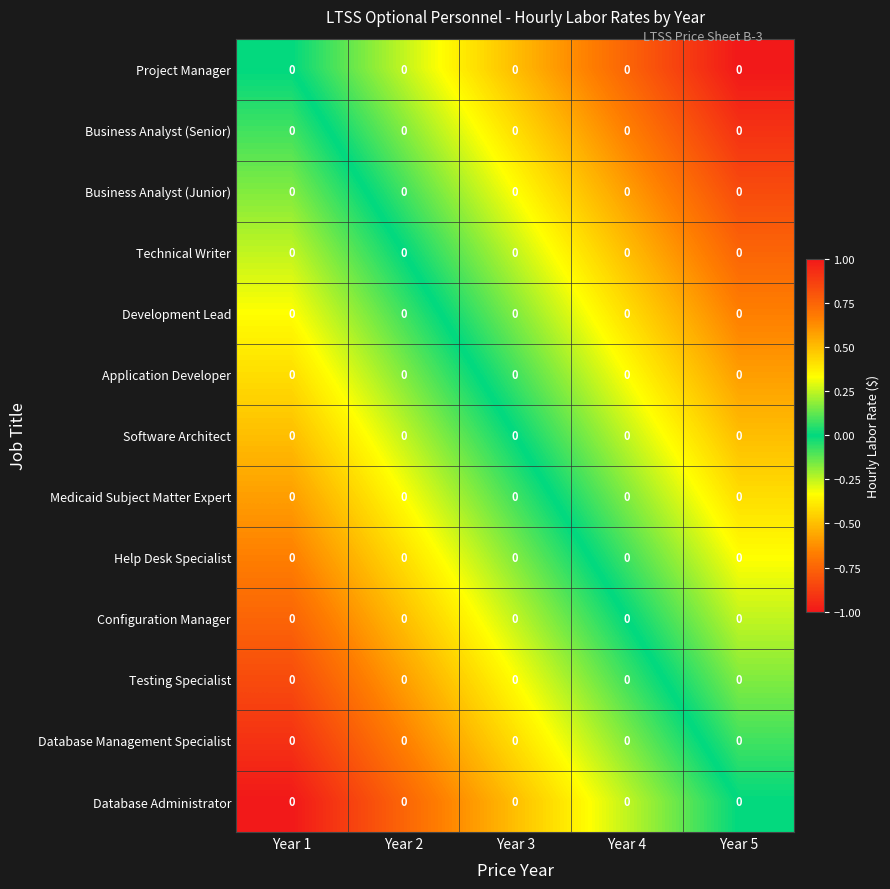

At which label is Application Developer closest to 0?

Year 3